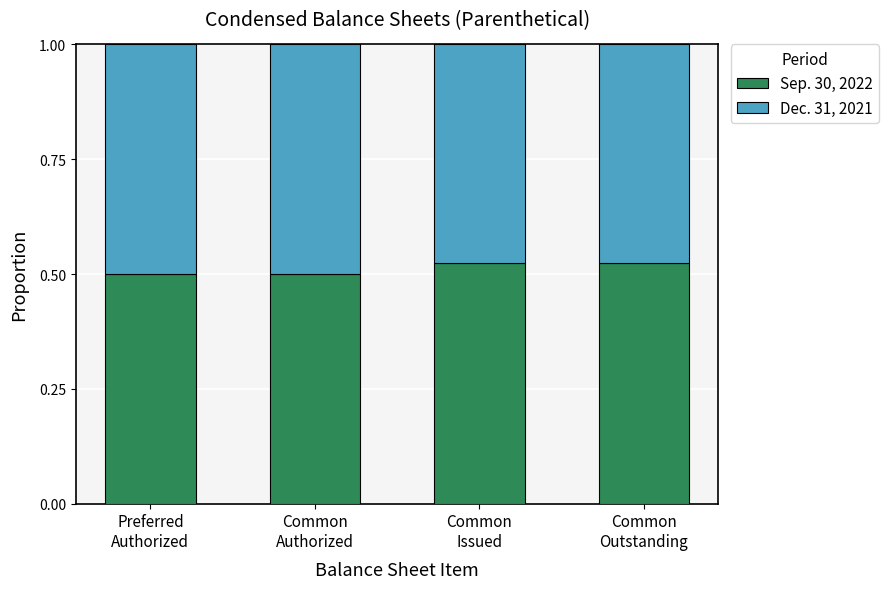

How many bars are there in total?

4